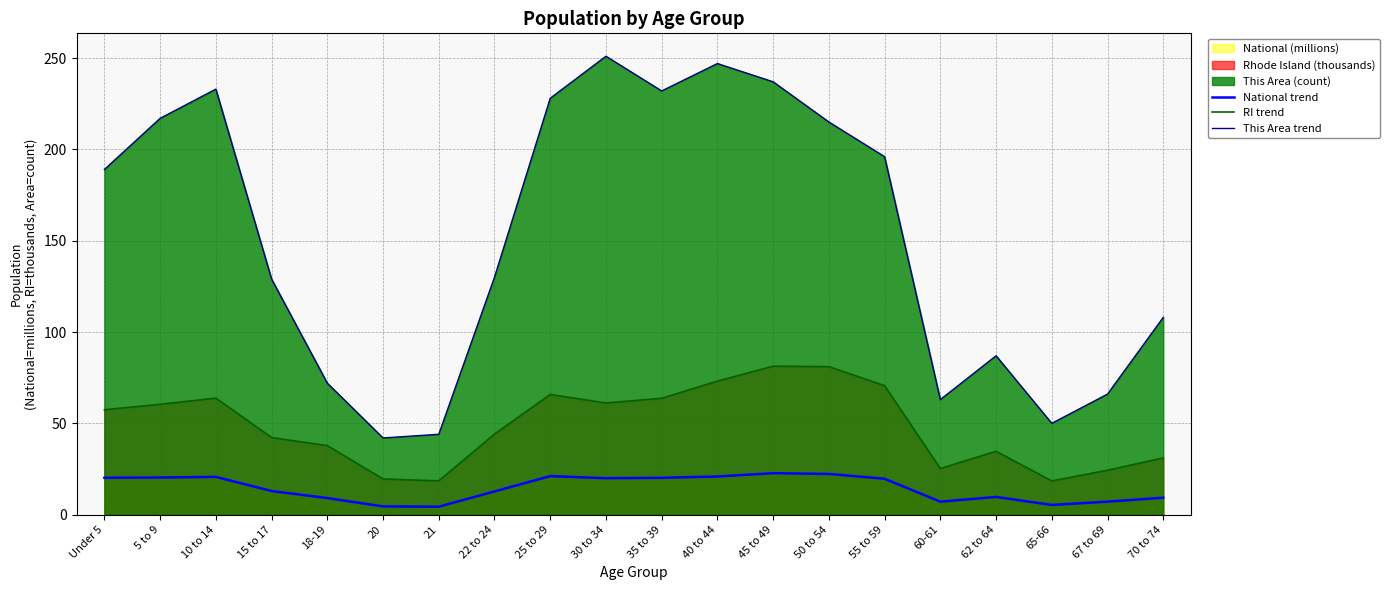

How many data points in This Area trend are less than 189?

10